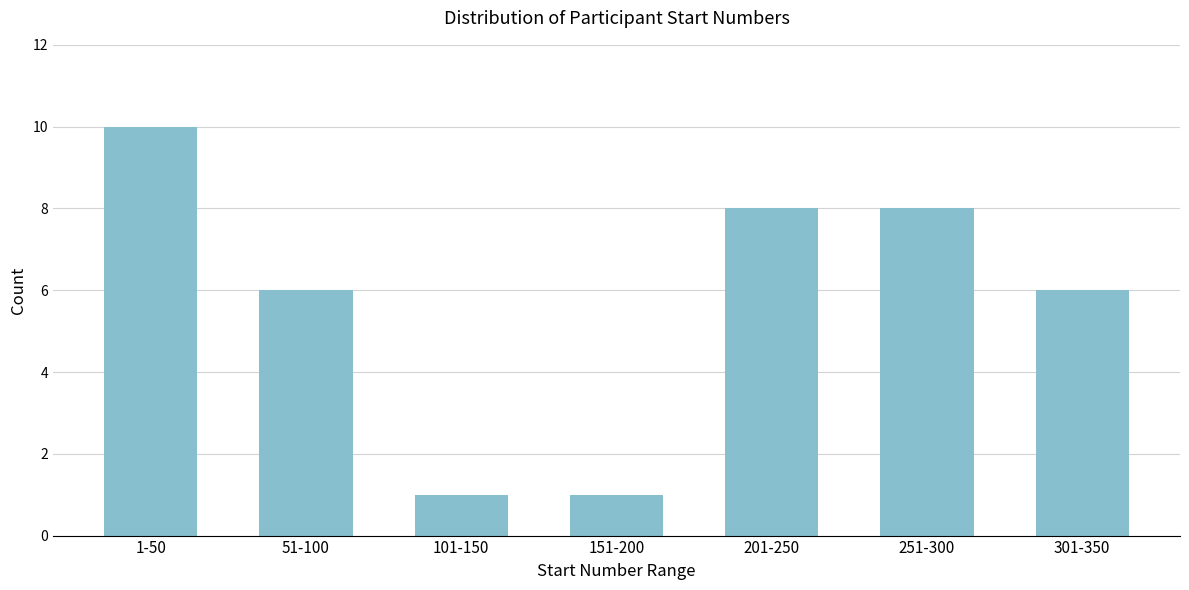

Reading left to right, list all the values displayed in this chart.

1-50=10	51-100=6	101-150=1	151-200=1	201-250=8	251-300=8	301-350=6